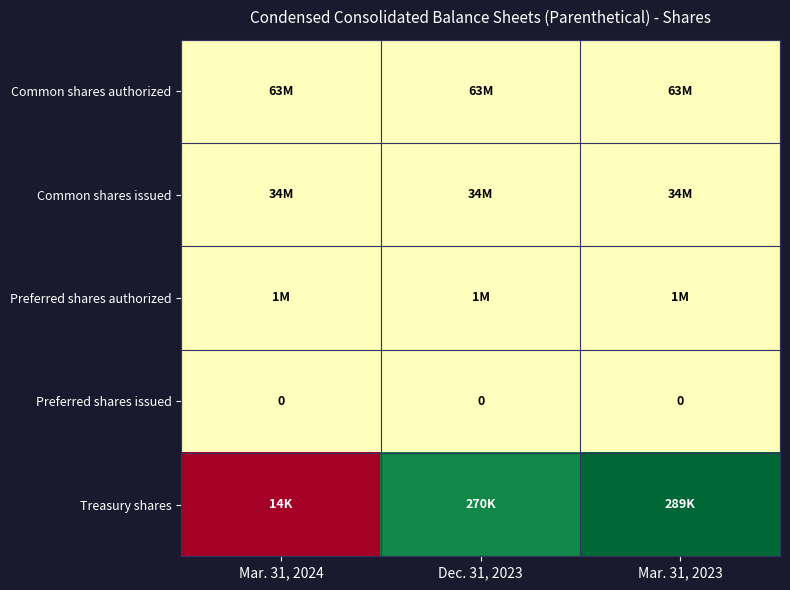

How many categories are shown in the chart?

3